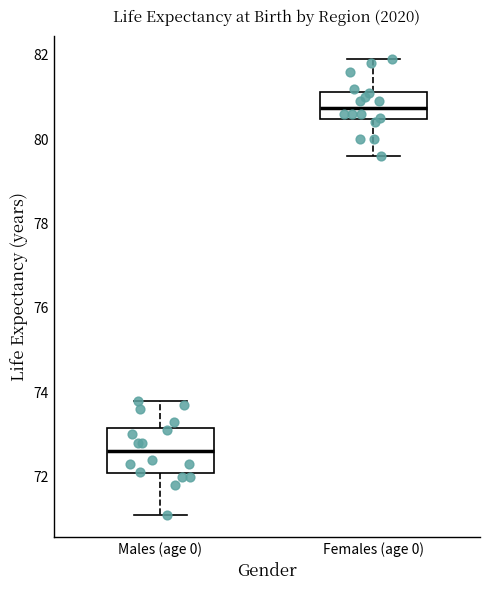

Which box's median line is the lowest?

Males (age 0)